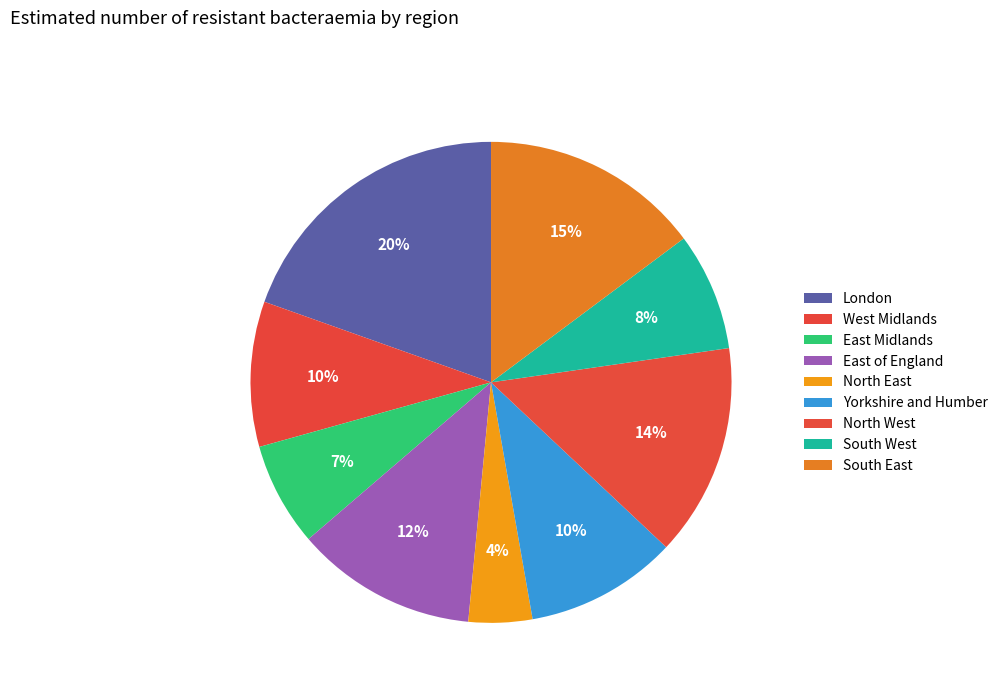

True or false: London accounts for 20% of the total.

True